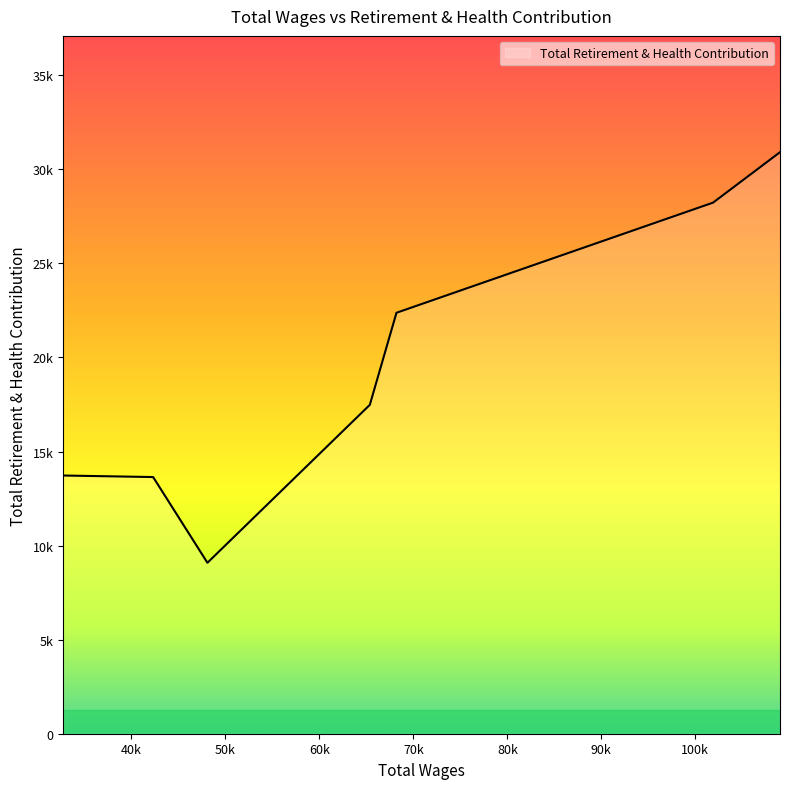

Which label corresponds to the largest value in the chart?

109012.0